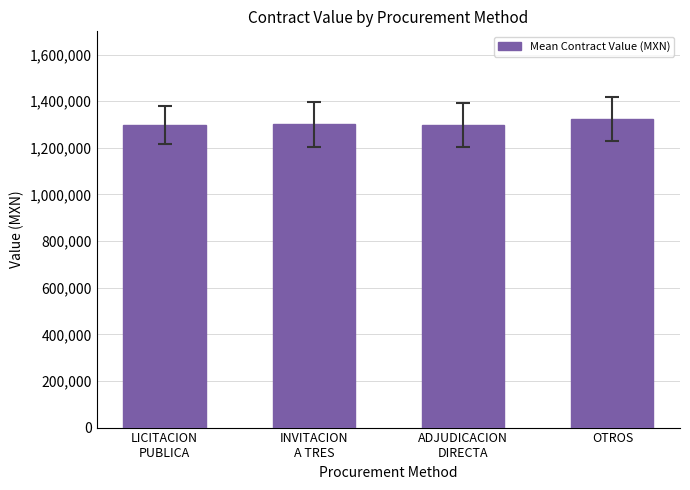

What position from the right is LICITACION
PUBLICA?

4